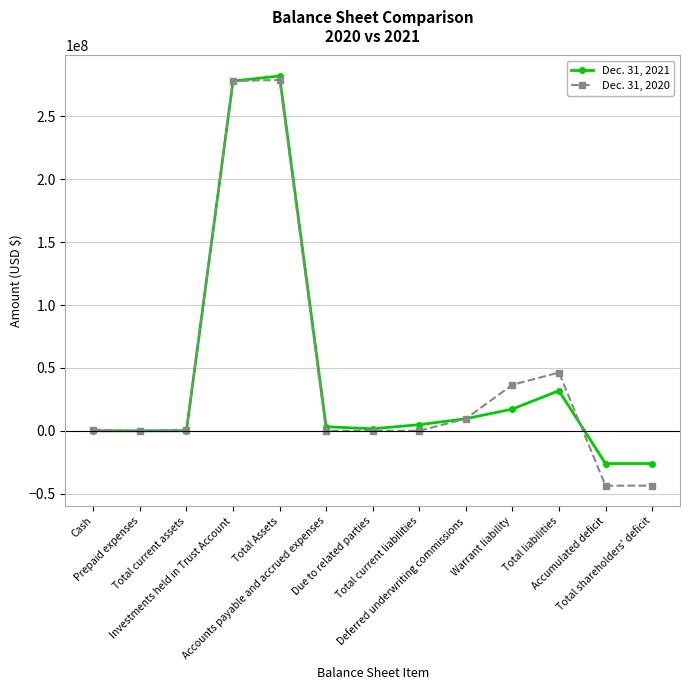

List the series in order of their peak value, highest first.

Dec. 31, 2021, Dec. 31, 2020